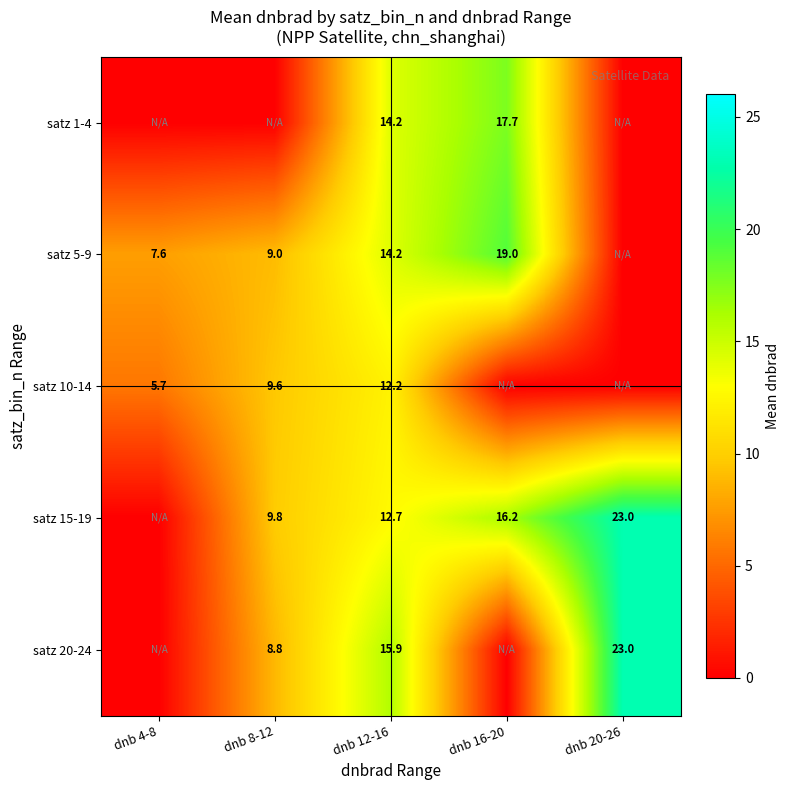

What is the total value across all series at dnb 20-26?

46.0